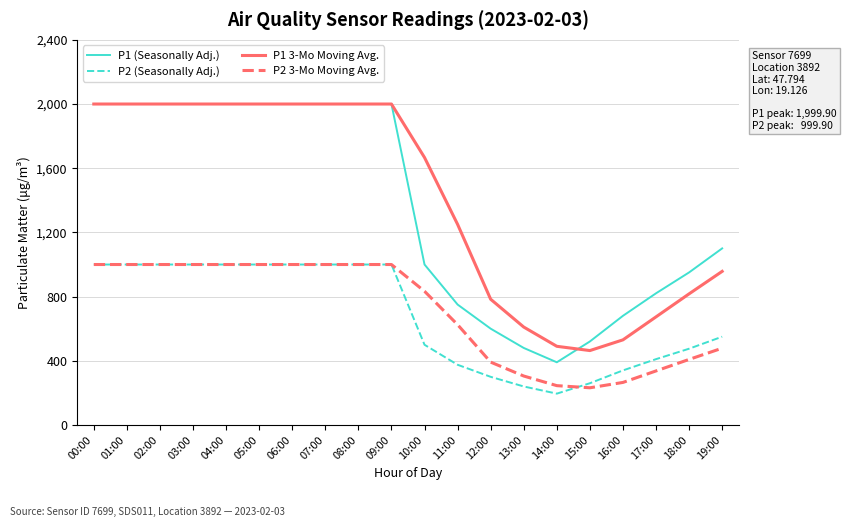

Is the value of P1 3-Mo Moving Avg. at 09:00 greater than the value of P1 (Seasonally Adj.) at 16:00?

Yes